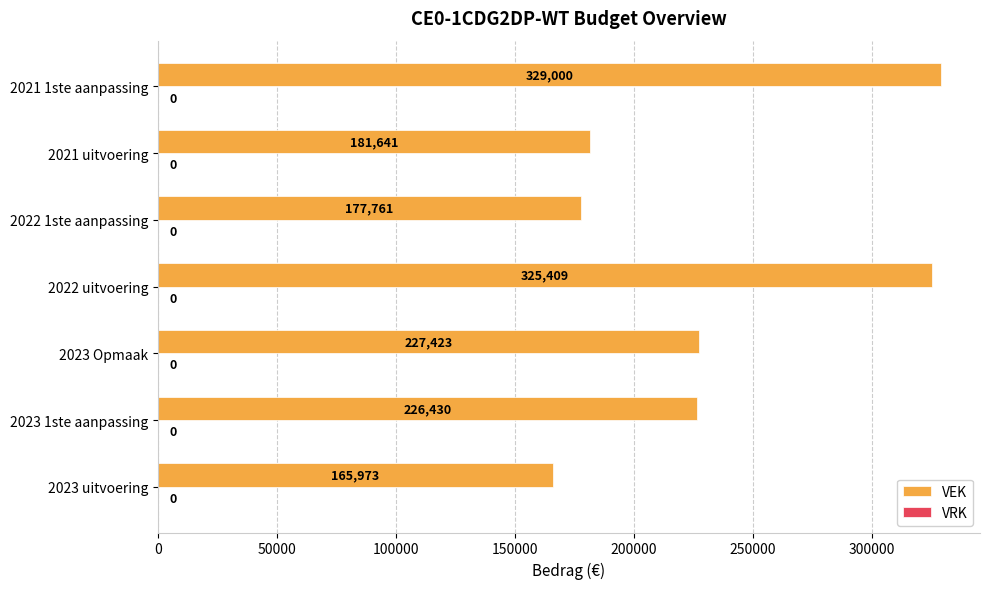

What is the sum of the values at 2021 uitvoering and 2021 1ste aanpassing?

510641